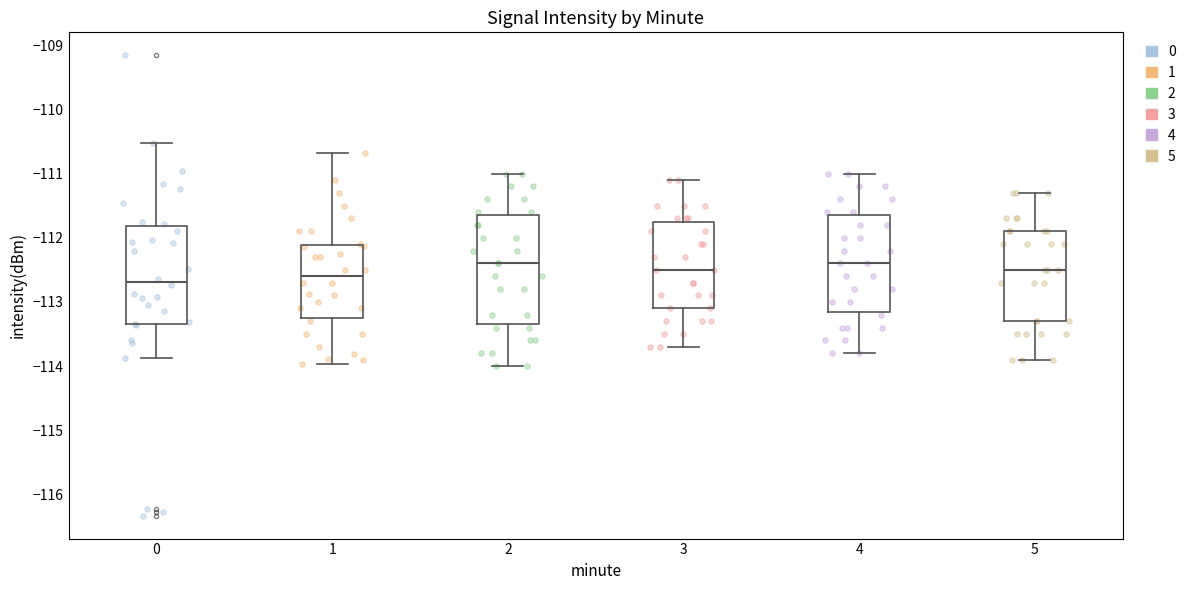

Where is the upper edge of the box at x = 2 on the y-axis? The values are not printed on the chart, so give them approximately, as read against the axis.

-111.6